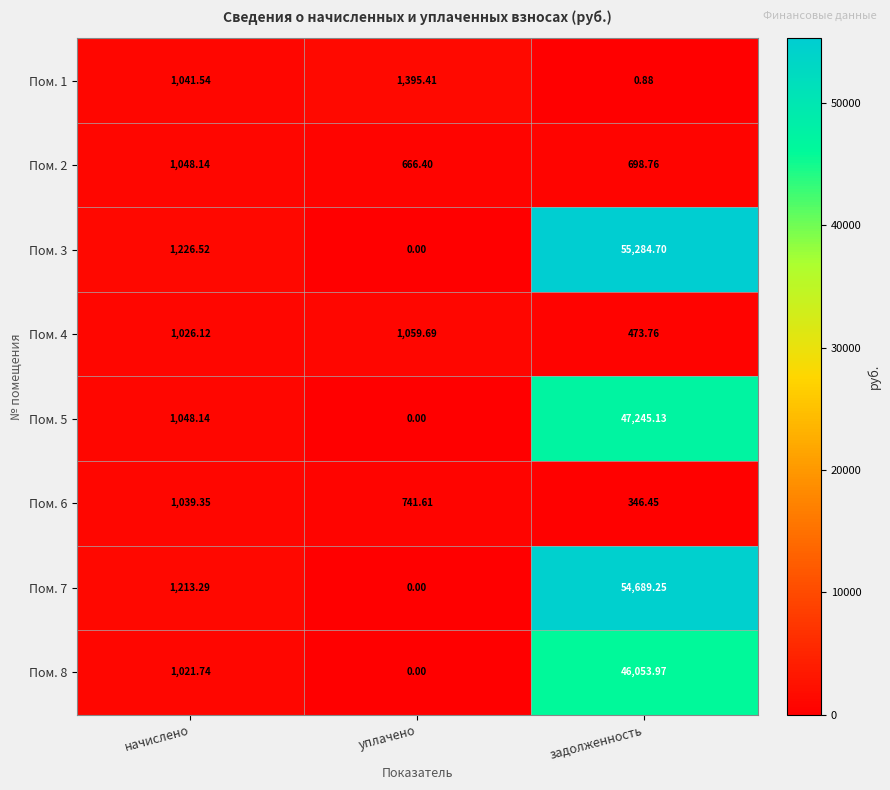

At which label does Пом. 5 reach its peak?

задолженность